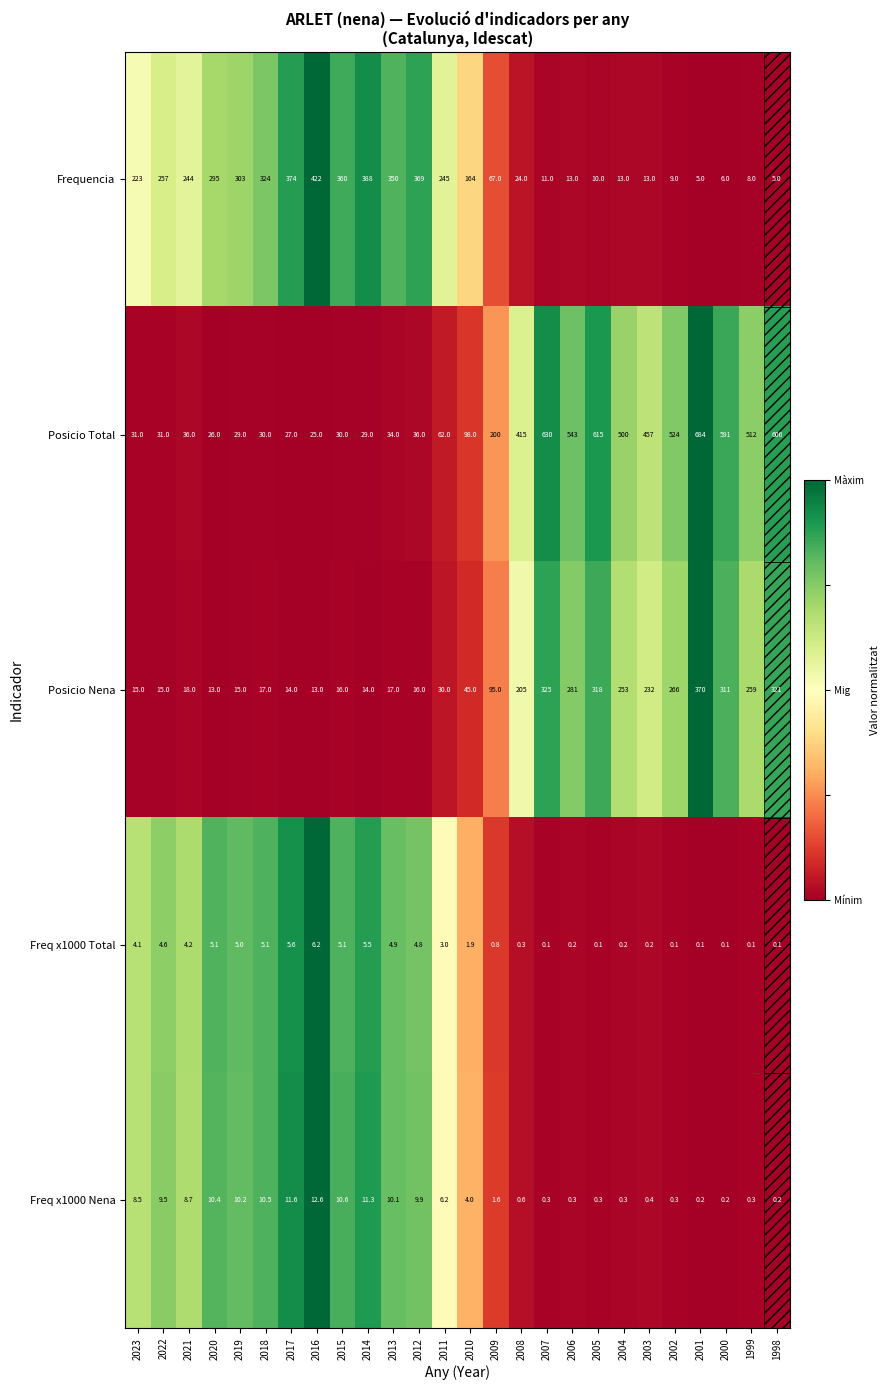

What is the total value across all series at 2014?

447.8